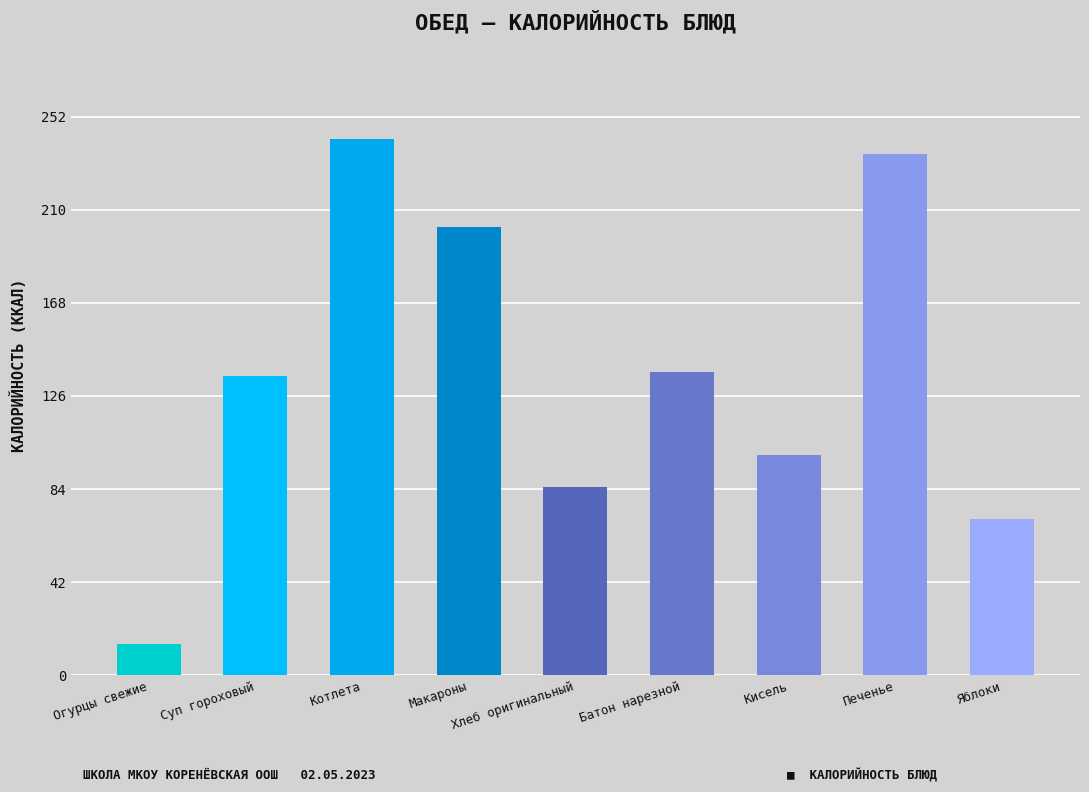

What is the difference between the maximum and minimum values?

228.0